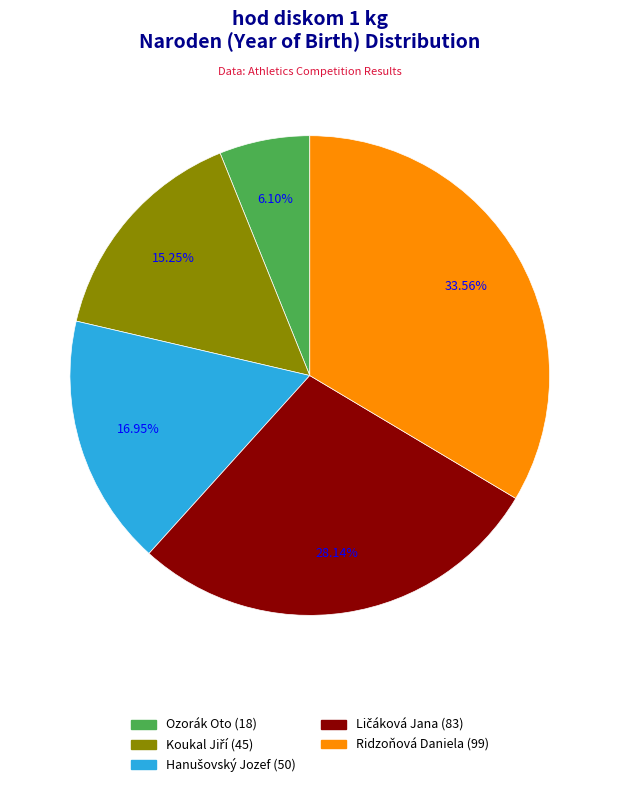

Is Ozorák Oto (18) the majority of the pie?

No